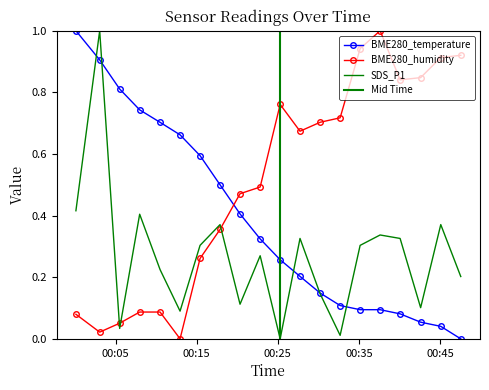

After their last crossing, which series has the higher values: BME280_temperature or SDS_P1?

SDS_P1